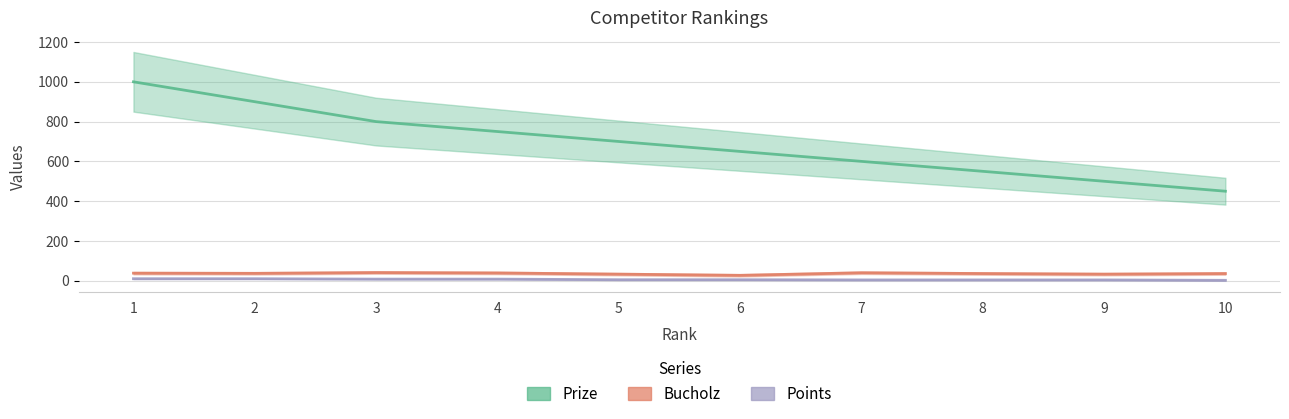

True or false: Points and Prize intersect in this chart.

False